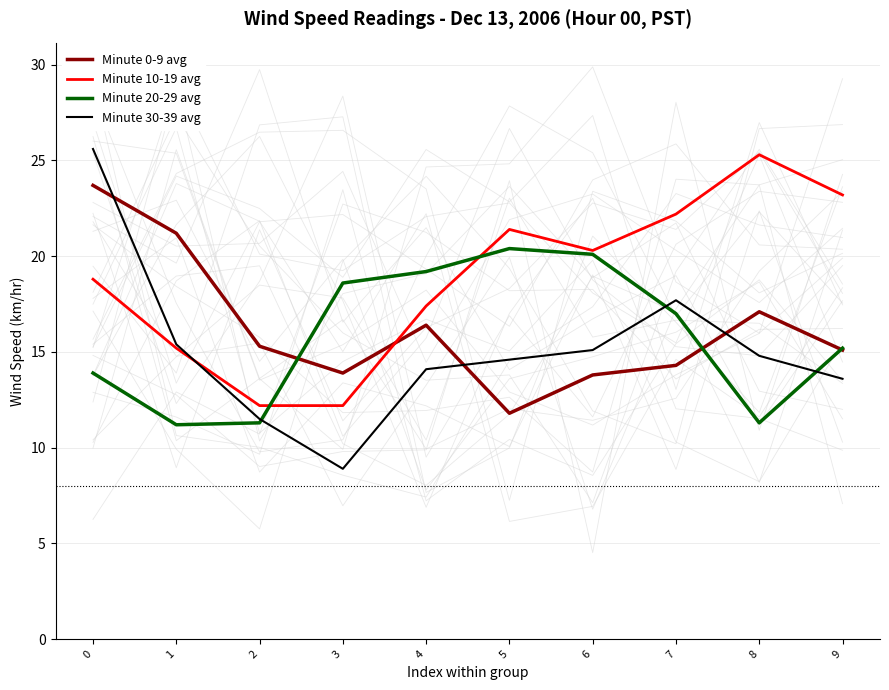

Count the number of data series in this chart.

4